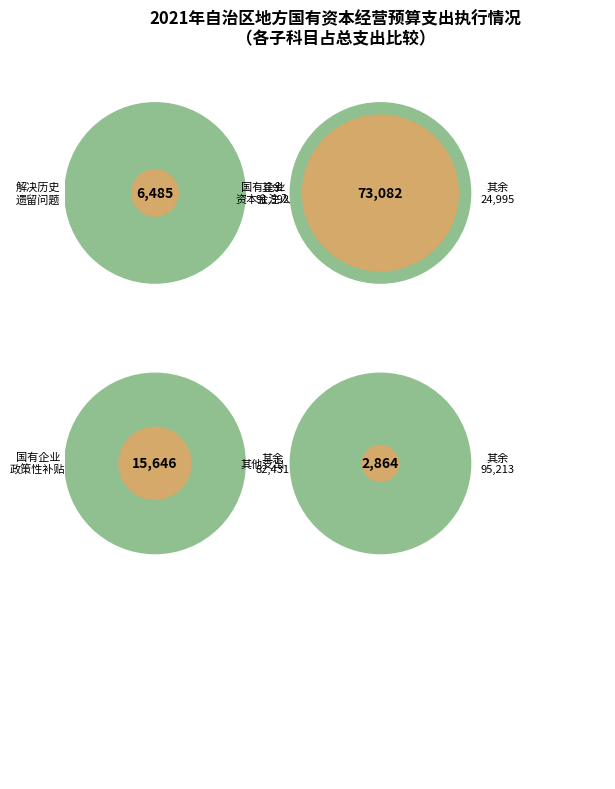

Rank the categories by value from lowest to highest.

其他国有资本经营预算支出, 解决历史遗留问题及改革成本支出, 国有企业政策性补贴, 国有企业资本金注入